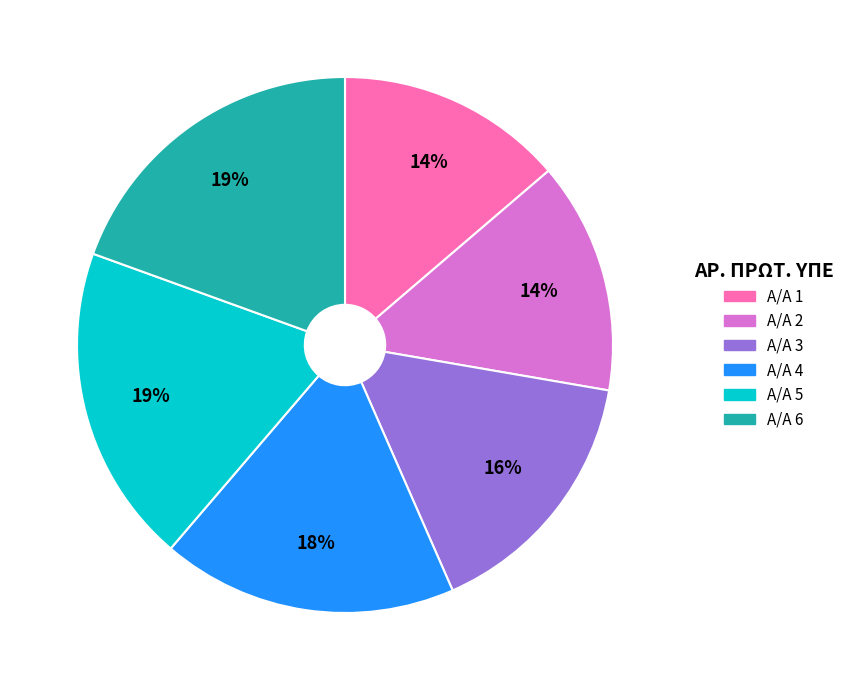

Is there any slice that represents more than half of the pie?

No